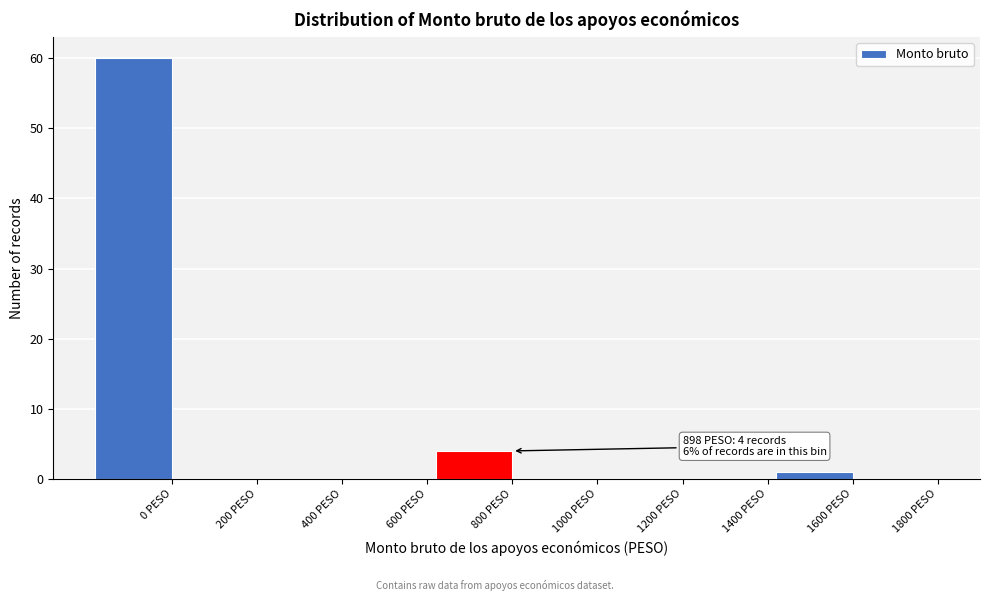

Reading right to left, transcribe all the data shown in this chart.

1800 PESO=0	1600 PESO=1	1400 PESO=0	1200 PESO=0	1000 PESO=0	800 PESO=4	600 PESO=0	400 PESO=0	200 PESO=0	0 PESO=60